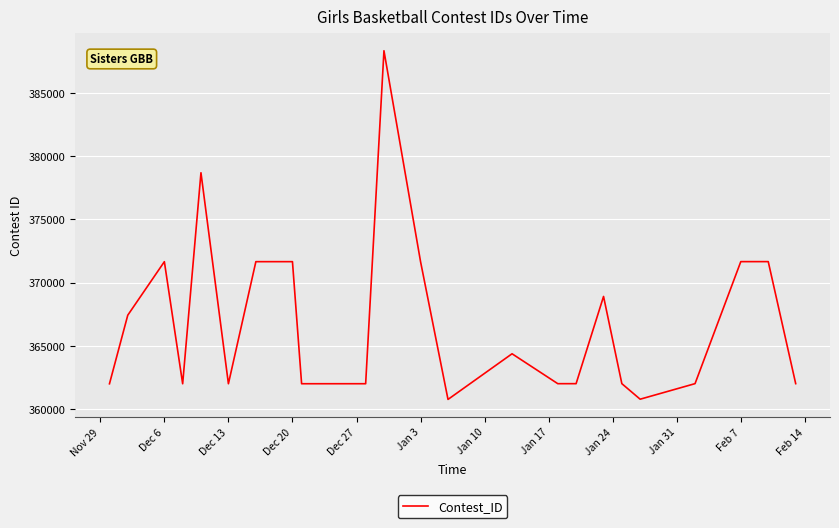

What is the average value?

366927